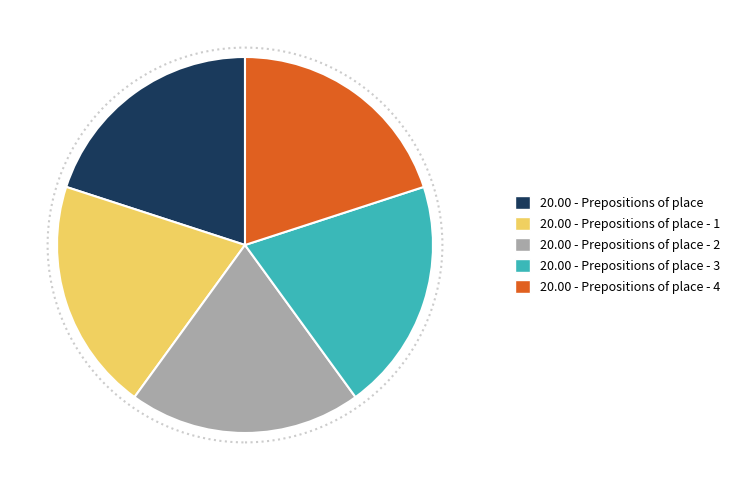

Is there a majority slice in this chart?

No